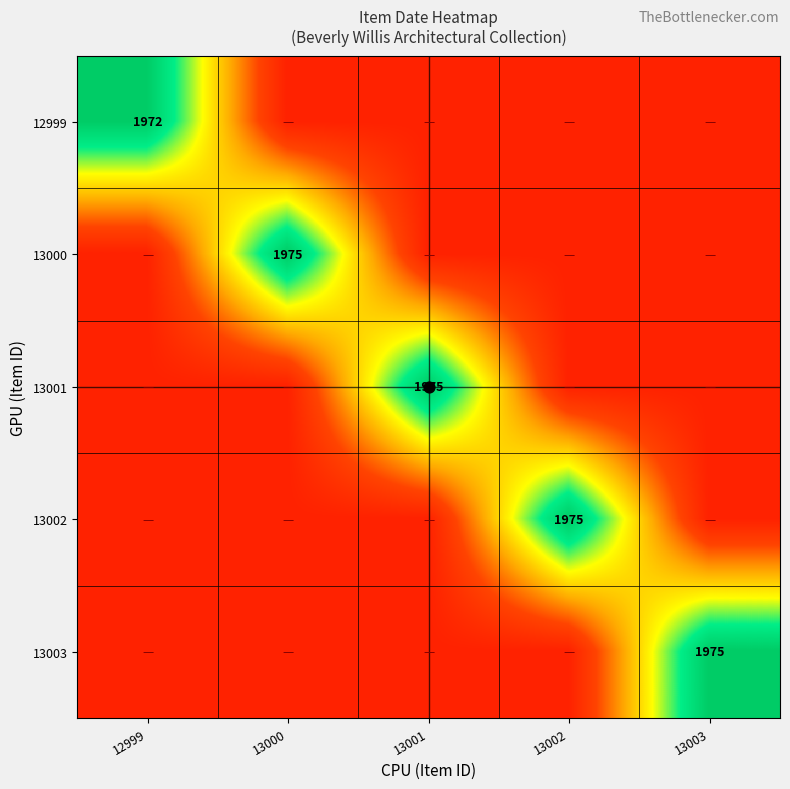

What is the maximum value shown in the chart?

1975